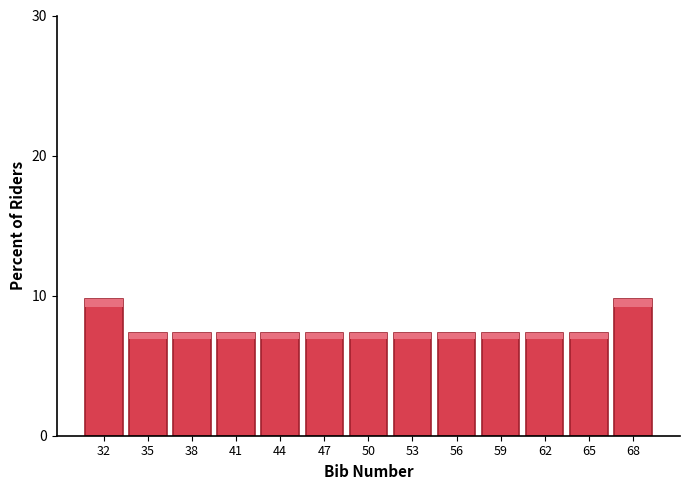

Reading right to left, what are all the values shown in this chart?

68=9.8	65=7.3	62=7.3	59=7.3	56=7.3	53=7.3	50=7.3	47=7.3	44=7.3	41=7.3	38=7.3	35=7.3	32=9.8